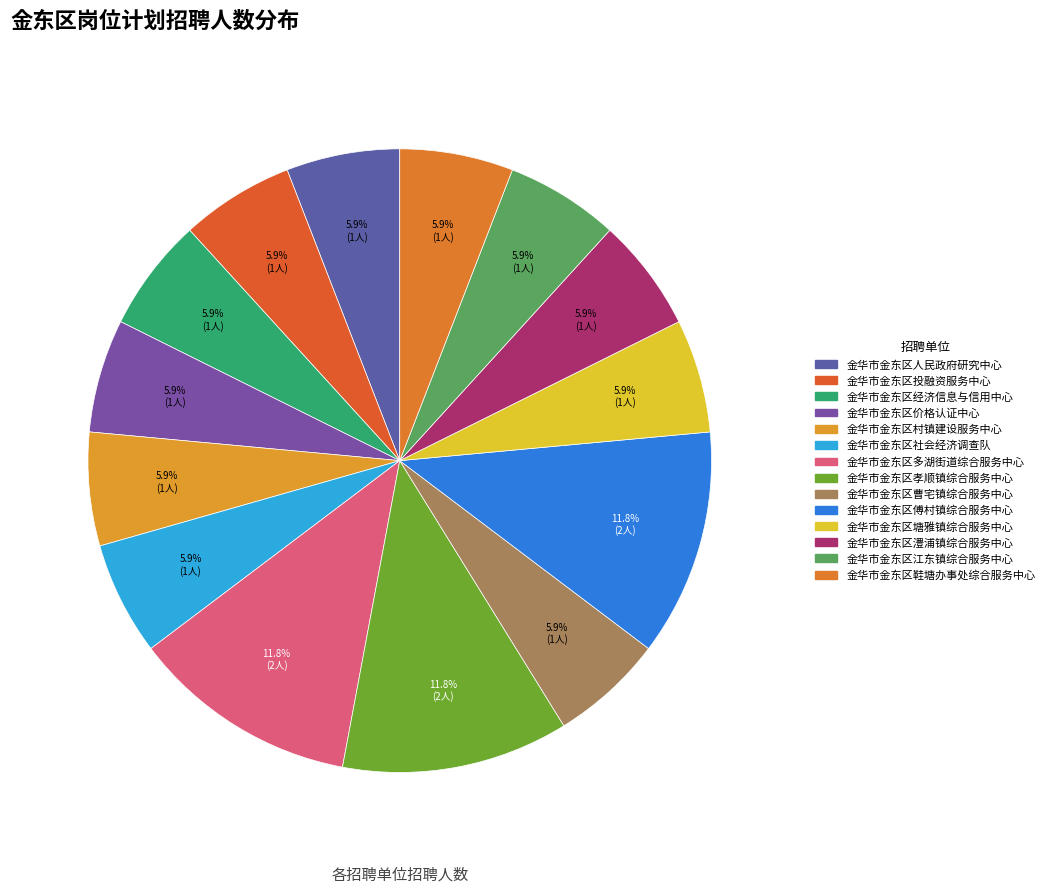

To the nearest percent, what portion does 金华市金东区傅村镇综合服务中心 represent?

12%